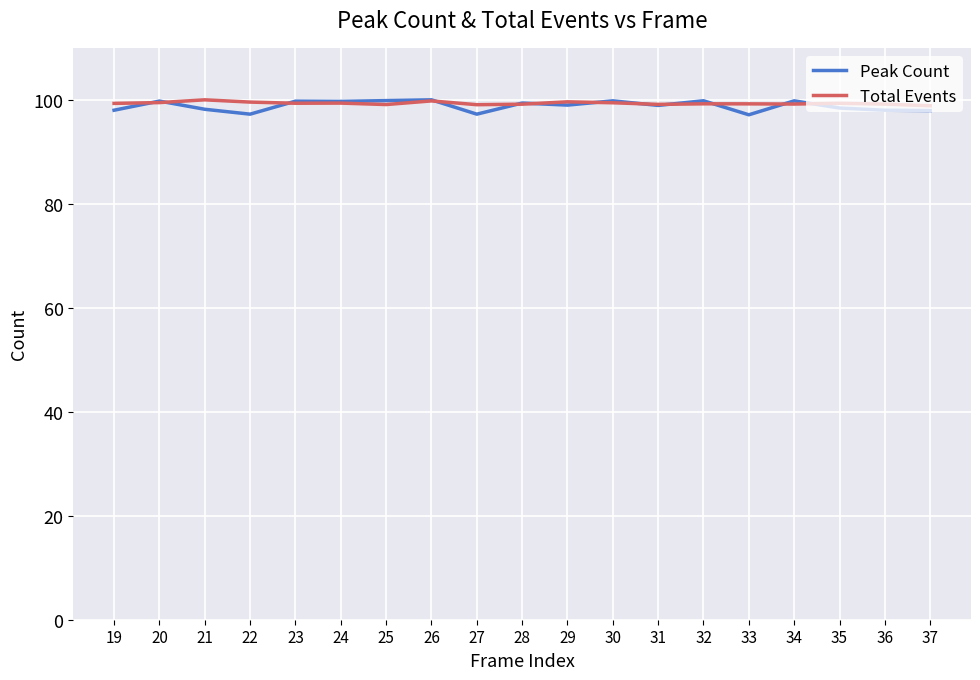

What are all the series names shown in the legend?

Peak Count, Total Events